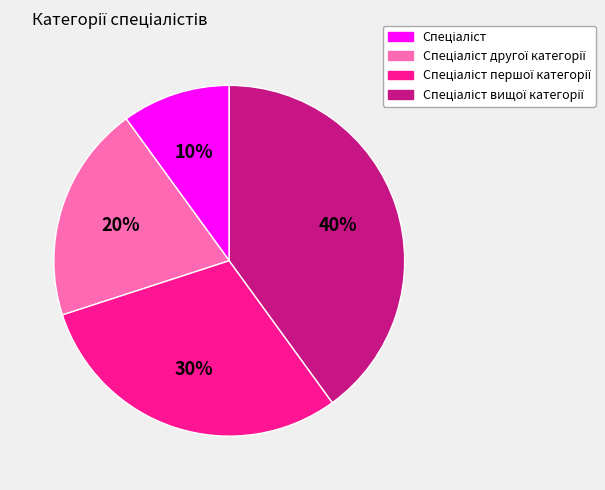

Count the number of slices in the pie.

4